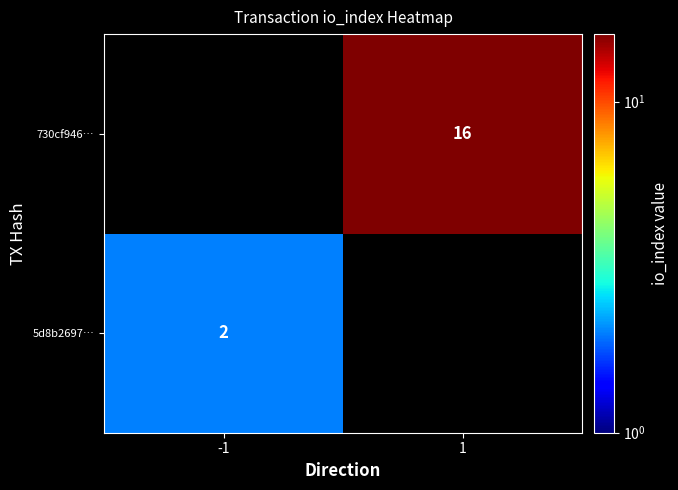

True or false: 5d8b2697… has a value of 2 at -1.

True